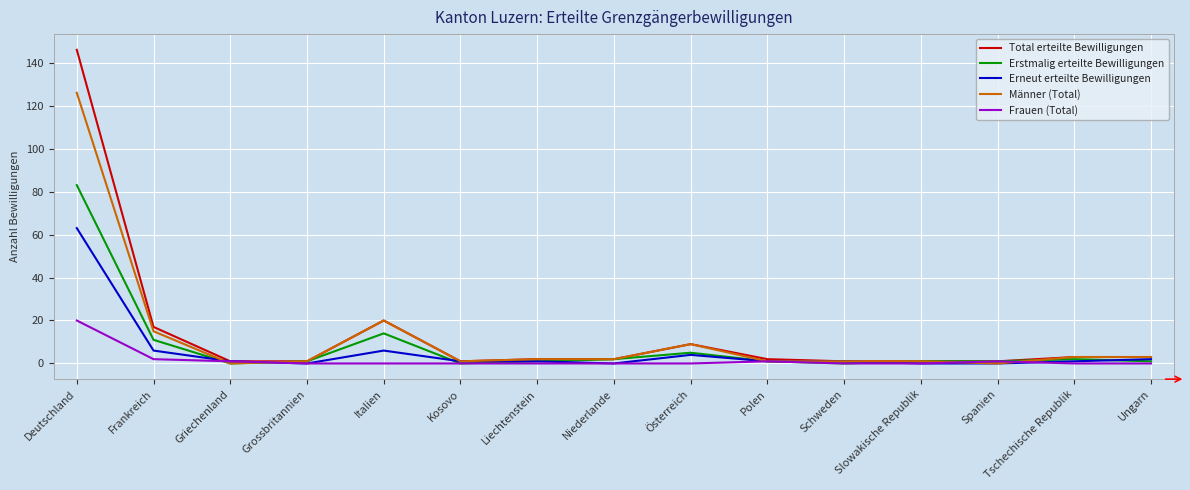

Which series has the largest total across all categories?

Total erteilte Bewilligungen